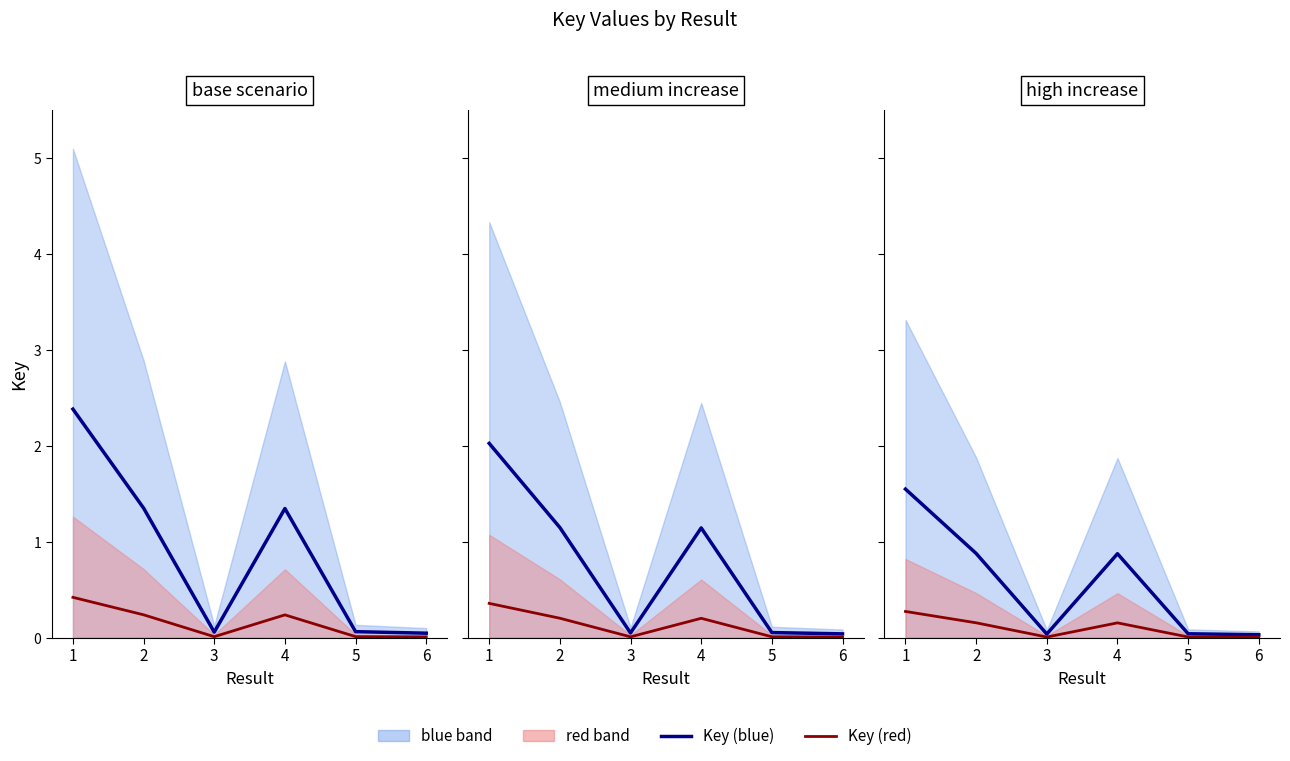

Between 2 and 3, which is larger?

2